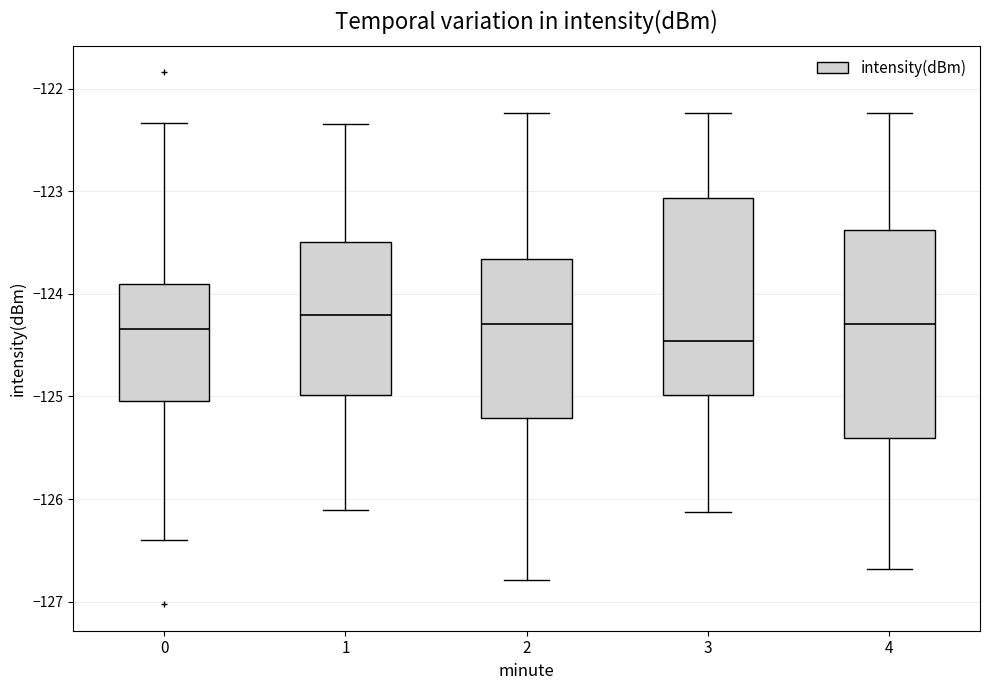

Comparing the boxes themselves (not the whiskers), which one is the tallest?

4